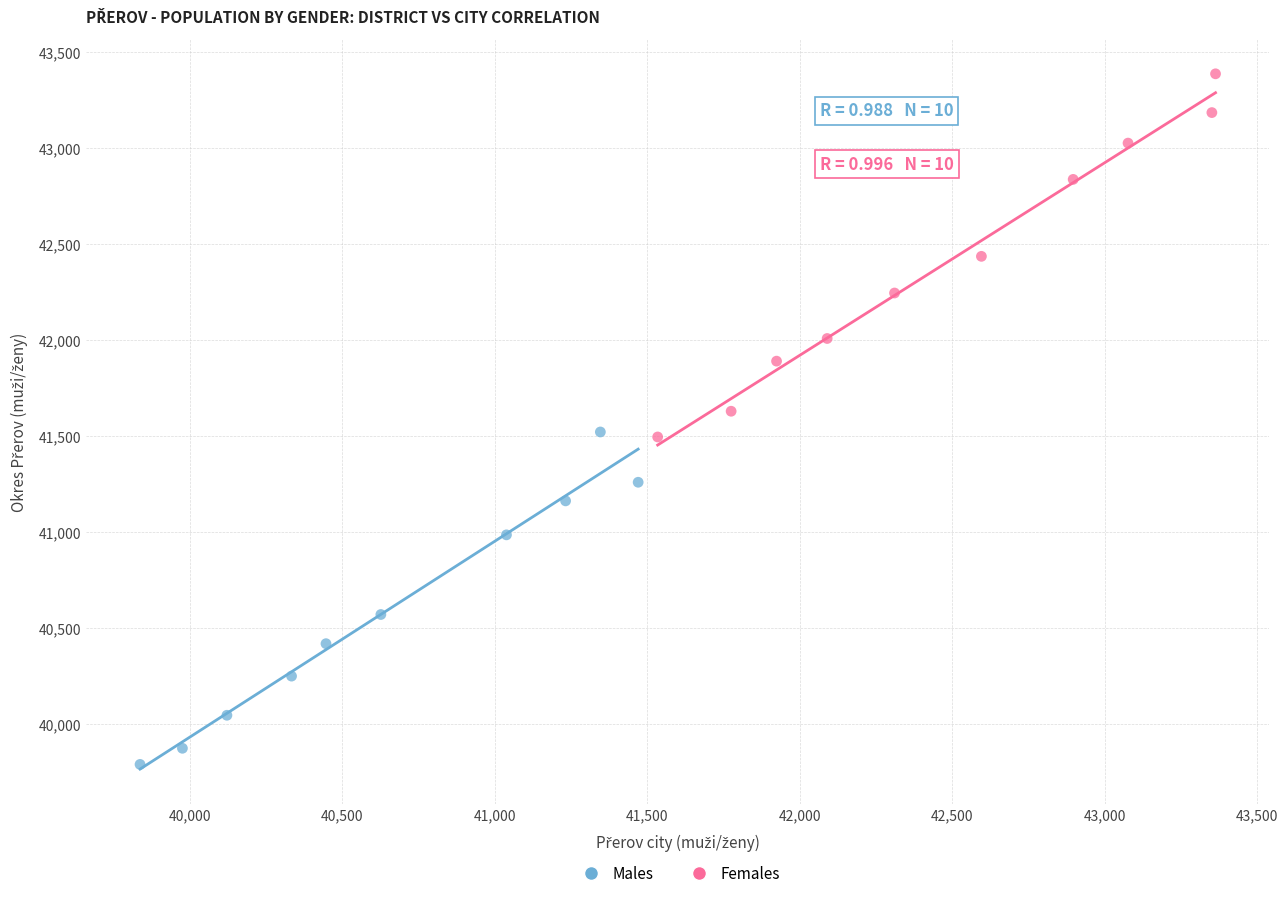

Which series contains the lowest Y value?

Males